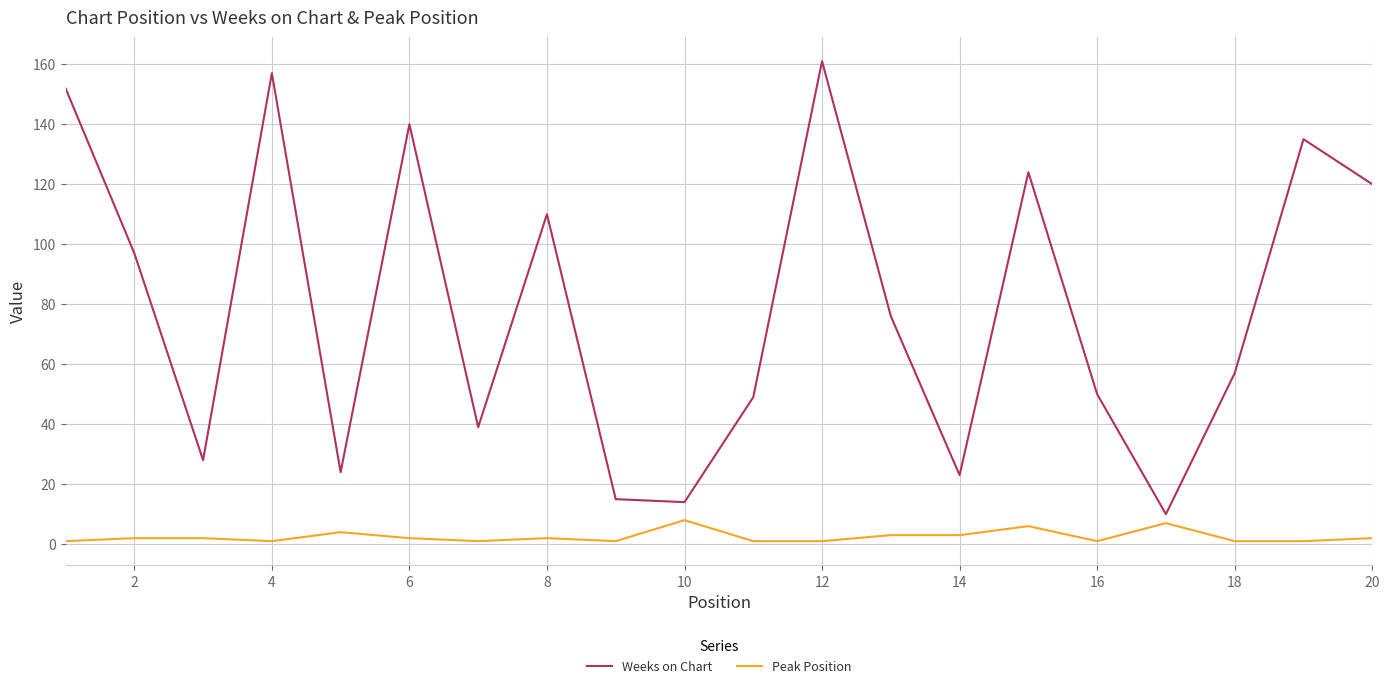

True or false: Peak Position and Weeks on Chart intersect in this chart.

False